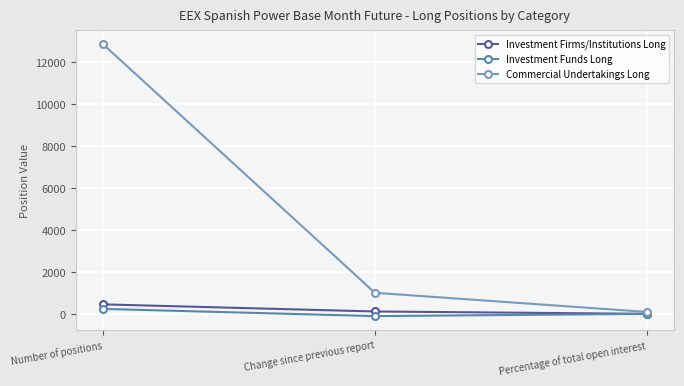

What is the total value across all series at Percentage of total open interest?

98.7